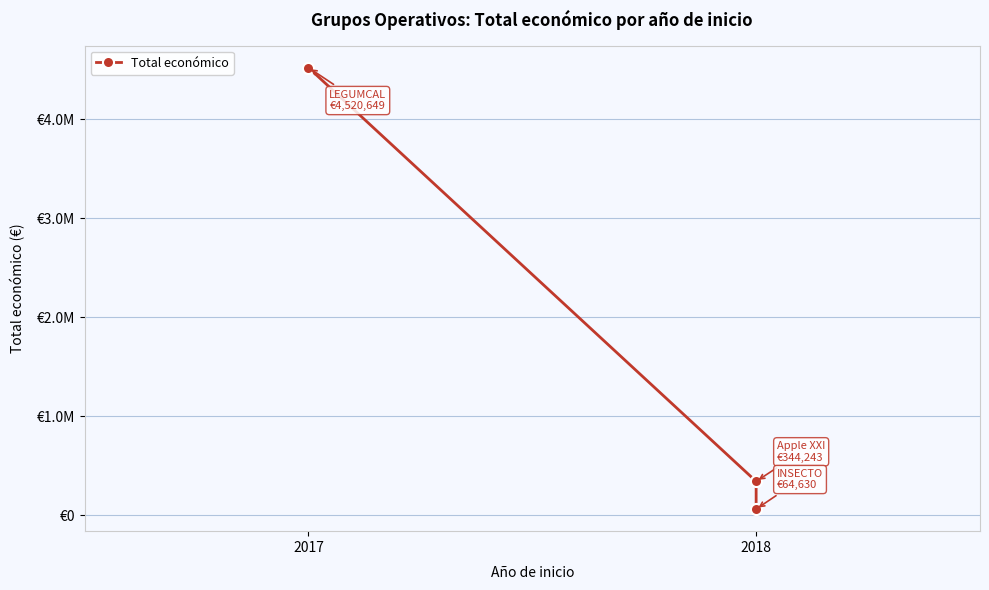

Where is the data nearest to the value 2292639?

2018